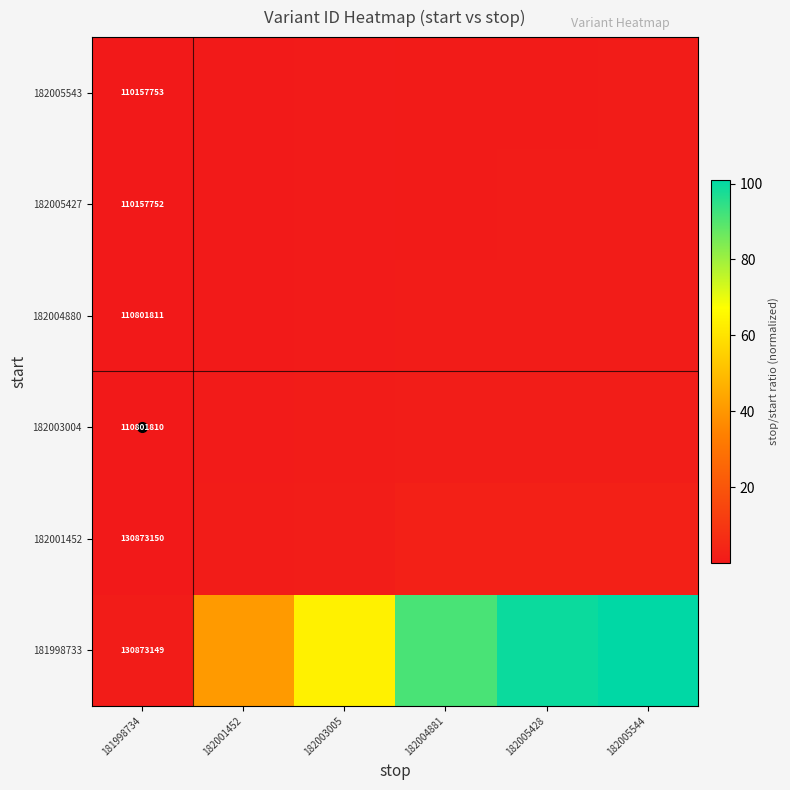

What is the total value across all series at 182001452?

43.8